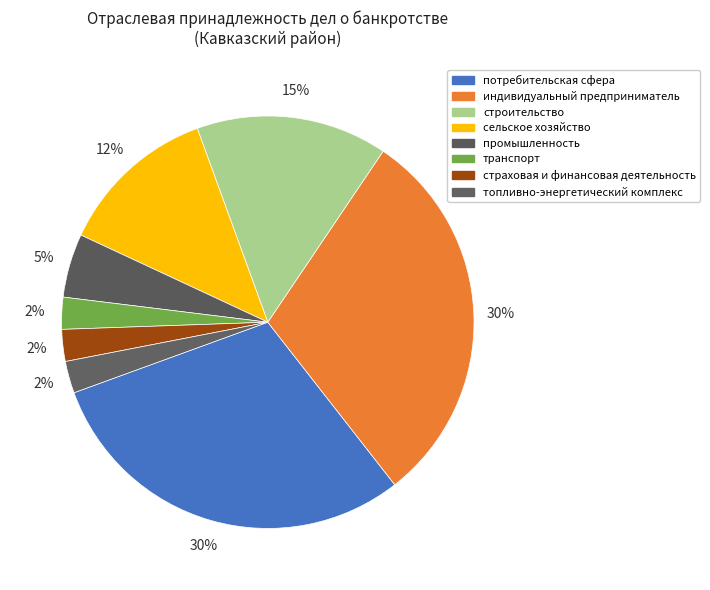

How many slices are in this pie chart?

8